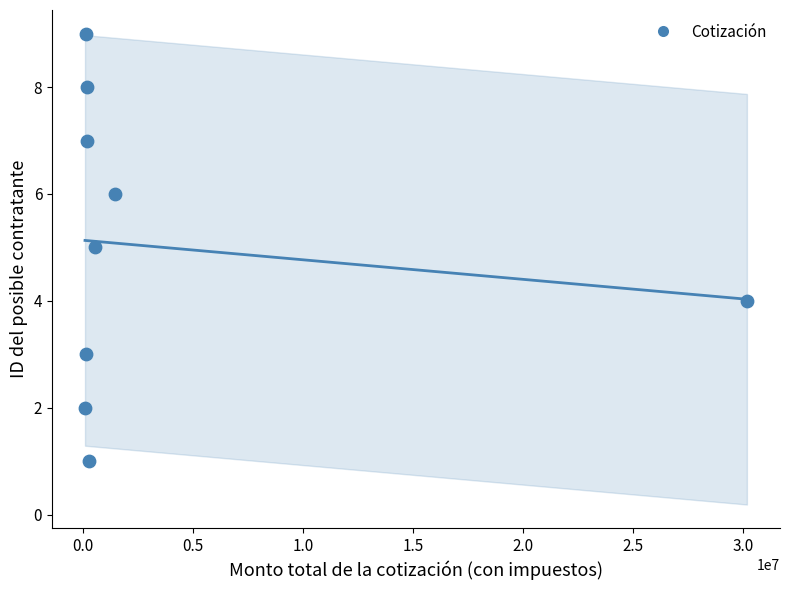

What is the average Y value?

5